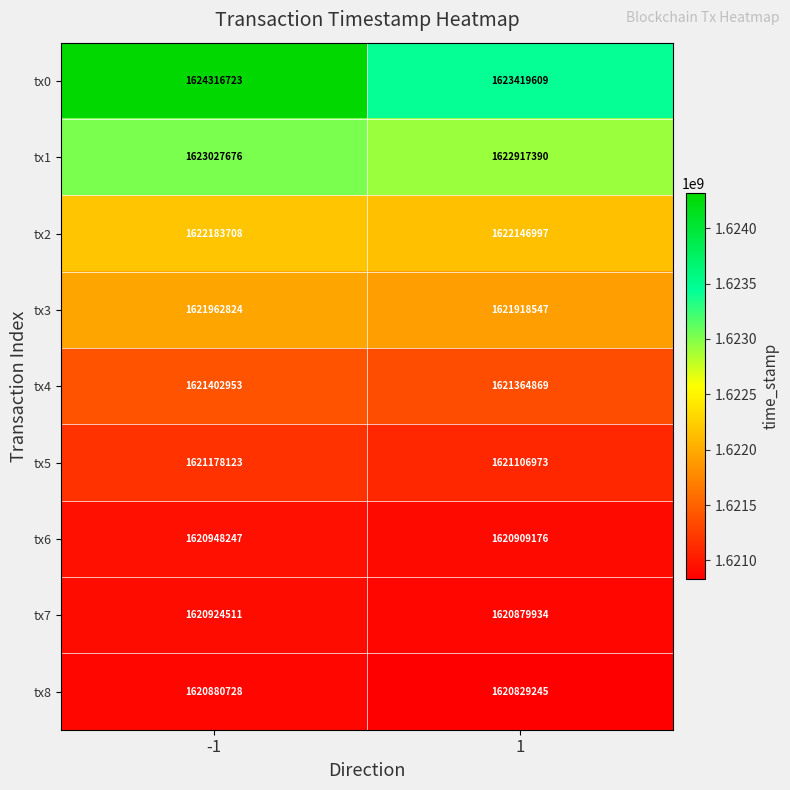

Which series has the largest range (max minus min)?

tx0